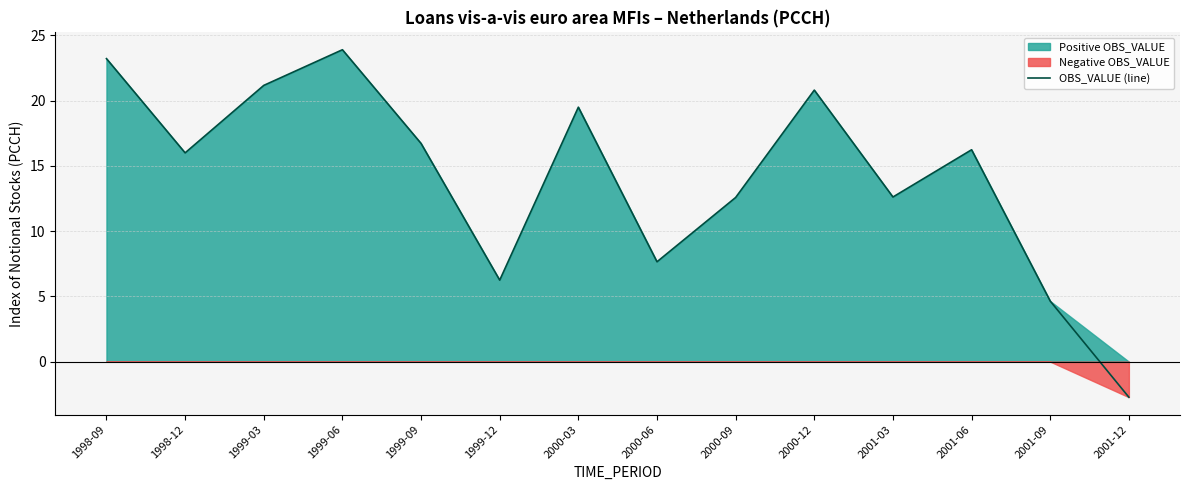

What is the sum of all values?

198.5